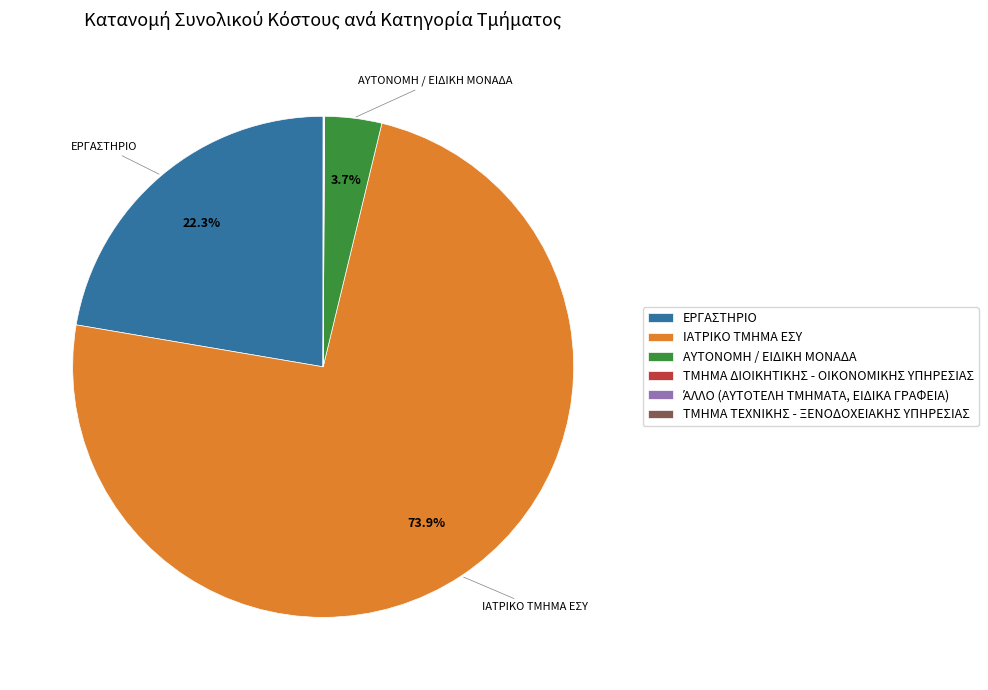

What portion of the pie excludes ΕΡΓΑΣΤΗΡΙΟ?

77.7%